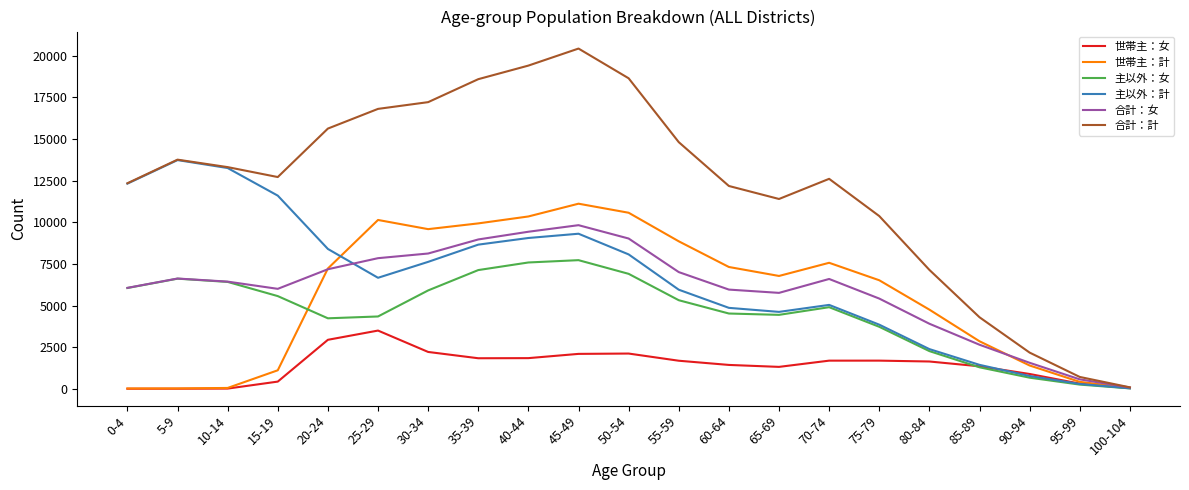

What is the difference between the maximum and second lowest values in the 主以外：女 series?

7467